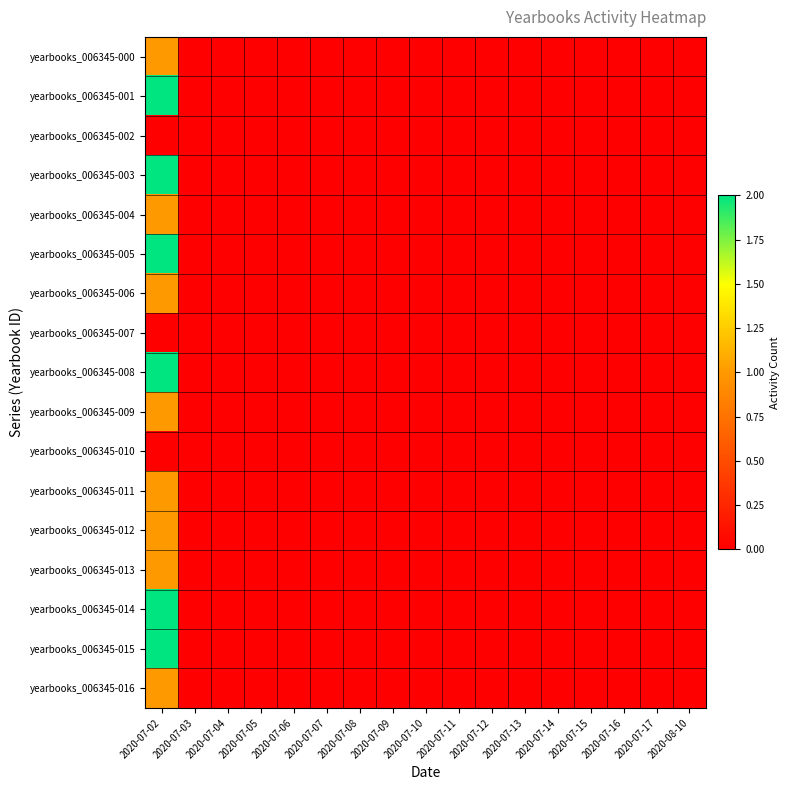

Rank the series at 2020-07-02 from lowest to highest value.

yearbooks_006345-002, yearbooks_006345-007, yearbooks_006345-010, yearbooks_006345-000, yearbooks_006345-004, yearbooks_006345-006, yearbooks_006345-009, yearbooks_006345-011, yearbooks_006345-012, yearbooks_006345-013, yearbooks_006345-016, yearbooks_006345-001, yearbooks_006345-003, yearbooks_006345-005, yearbooks_006345-008, yearbooks_006345-014, yearbooks_006345-015